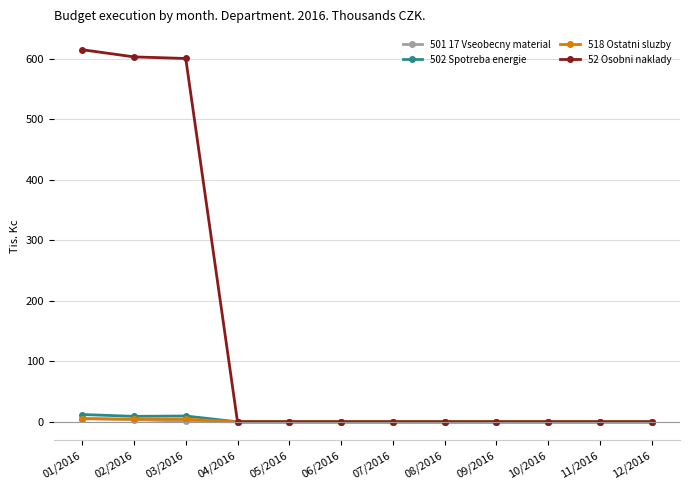

What is the average value of the 52 Osobni naklady series?

151.6